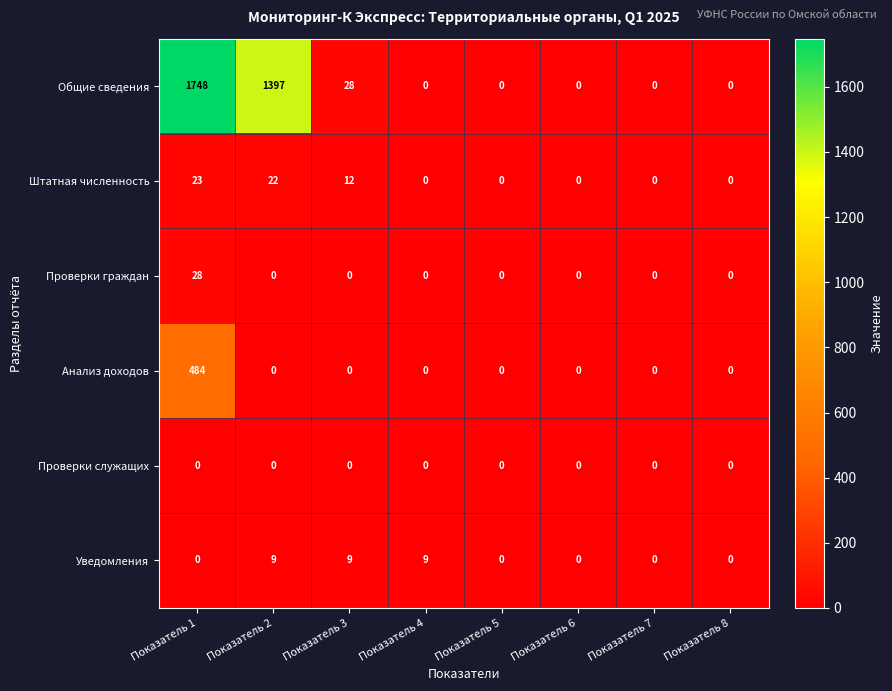

What value does the Уведомления series have at Показатель 4?

9